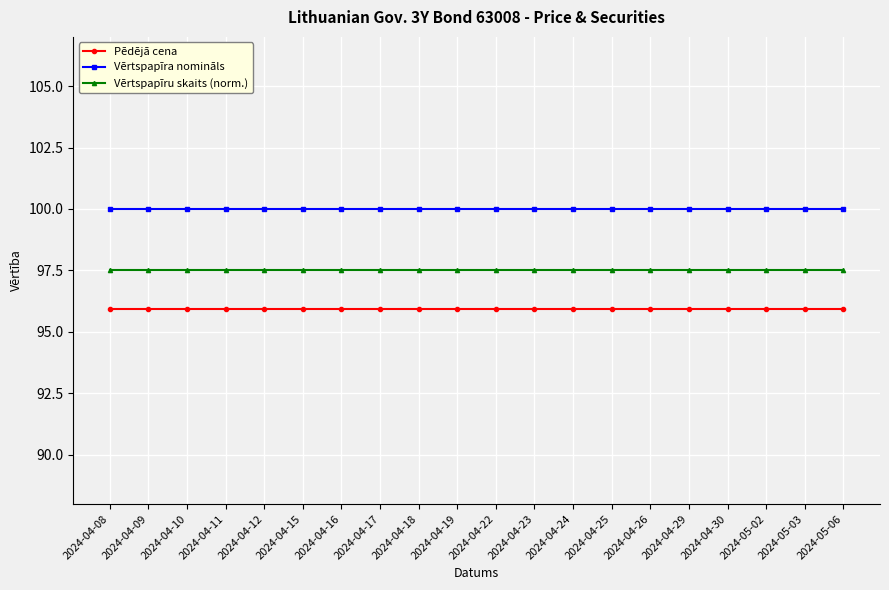

At how many categories does at least one series exceed 96?

20